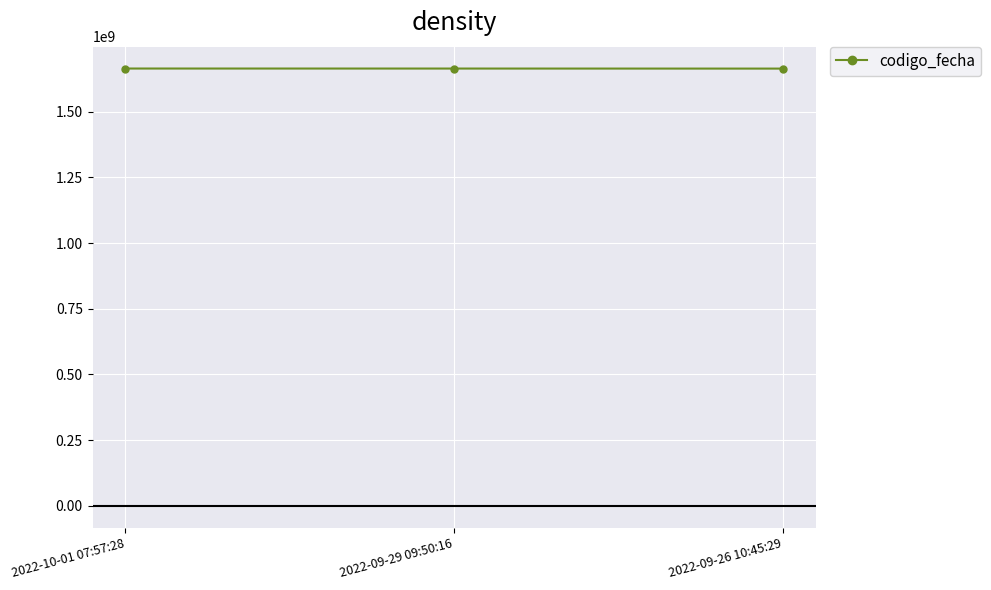

What position from the right is 2022-09-26 10:45:29?

1